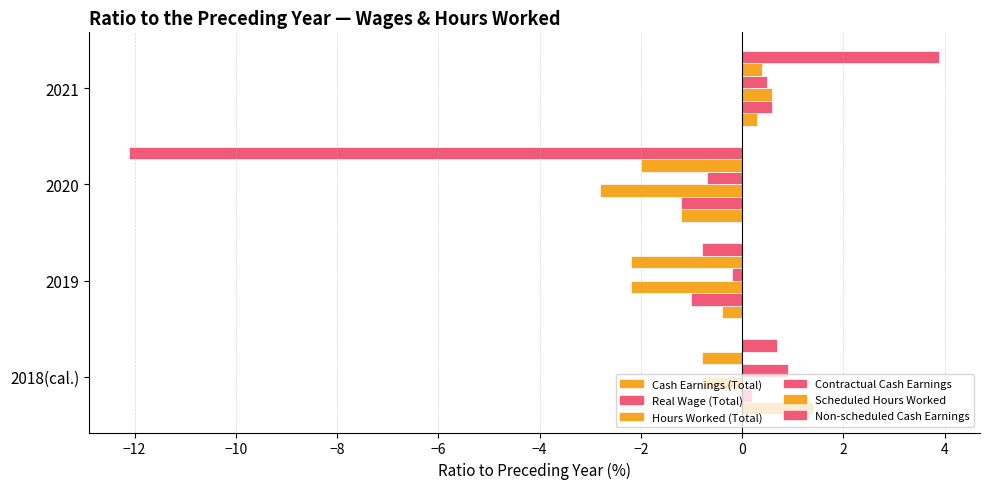

What is the value of the Contractual Cash Earnings bar at the 2nd from the left?

-0.2